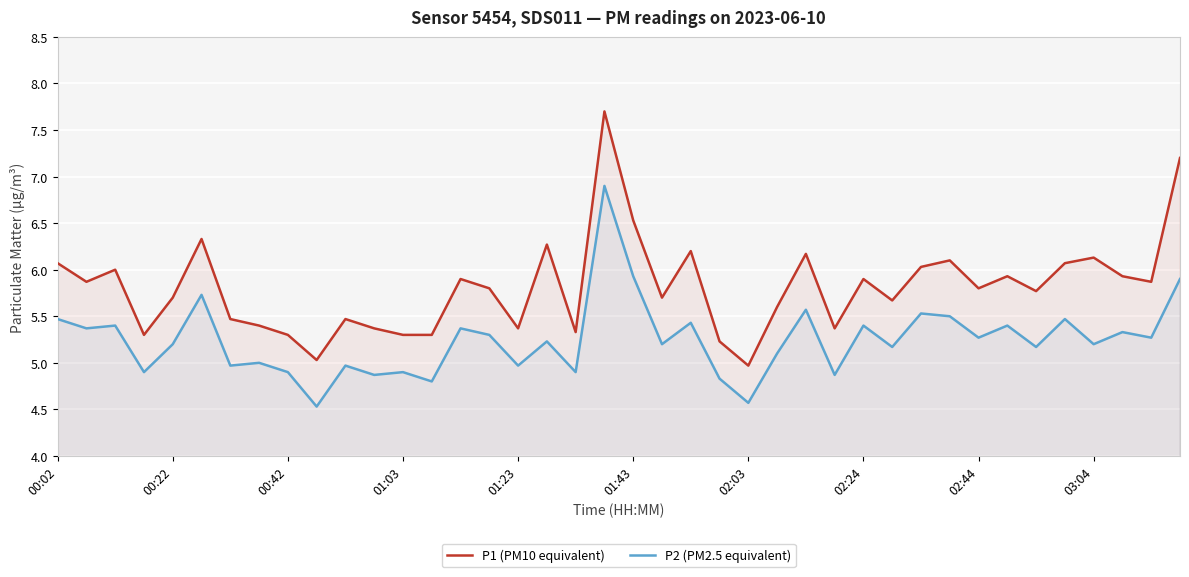

What is the difference between the maximum and minimum values in the P2 (PM2.5 equivalent) series?

2.4